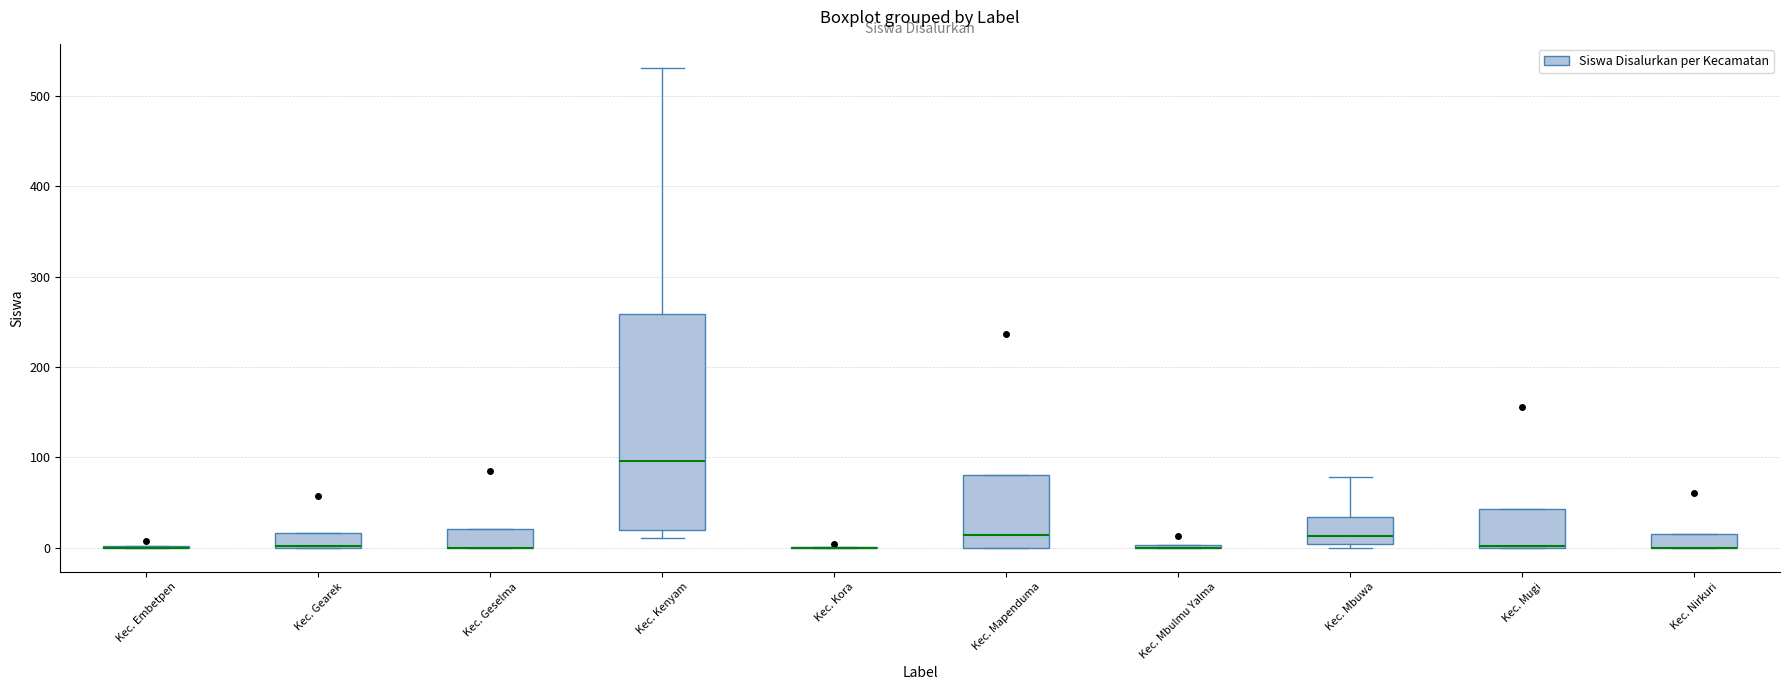

Reading left to right, transcribe this box plot: for each box, give where its median line is, the range the box spans, and where its two whiskers end, as read against the y-axis. The values are not printed on the chart, so give them approximately, as read against the axis.

Kec. Embetpen: box collapsed to a line at 0, whiskers 0 to 0
Kec. Gearek: median 0 (drawn on the box's lower edge), box 0 to 20, whiskers 0 to 20
Kec. Geselma: median 0 (drawn on the box's lower edge), box 0 to 20, whiskers 0 to 20
Kec. Kenyam: median 100, box 20 to 260, whiskers 10 to 530
Kec. Kora: box collapsed to a line at 0, whiskers 0 to 0
Kec. Mapenduma: median 10, box 0 to 80, whiskers 0 to 80
Kec. Mbulmu Yalma: box collapsed to a line at 0, whiskers 0 to 0
Kec. Mbuwa: median 10, box 0 to 30, whiskers 0 (just below the box's lower edge) to 80
Kec. Mugi: median 0, box 0 to 40, whiskers 0 to 40
Kec. Nirkuri: median 0 (drawn on the box's lower edge), box 0 to 20, whiskers 0 to 20